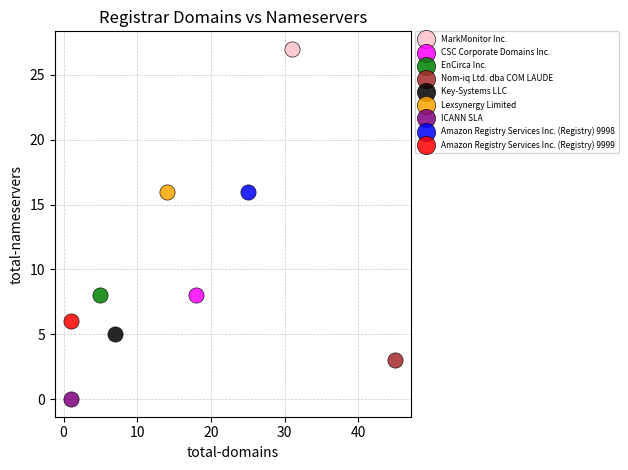

What are all the series names shown in the legend?

MarkMonitor Inc., CSC Corporate Domains Inc., EnCirca Inc., Nom-iq Ltd. dba COM LAUDE, Key-Systems LLC, Lexsynergy Limited, ICANN SLA, Amazon Registry Services Inc. (Registry) 9998, Amazon Registry Services Inc. (Registry) 9999